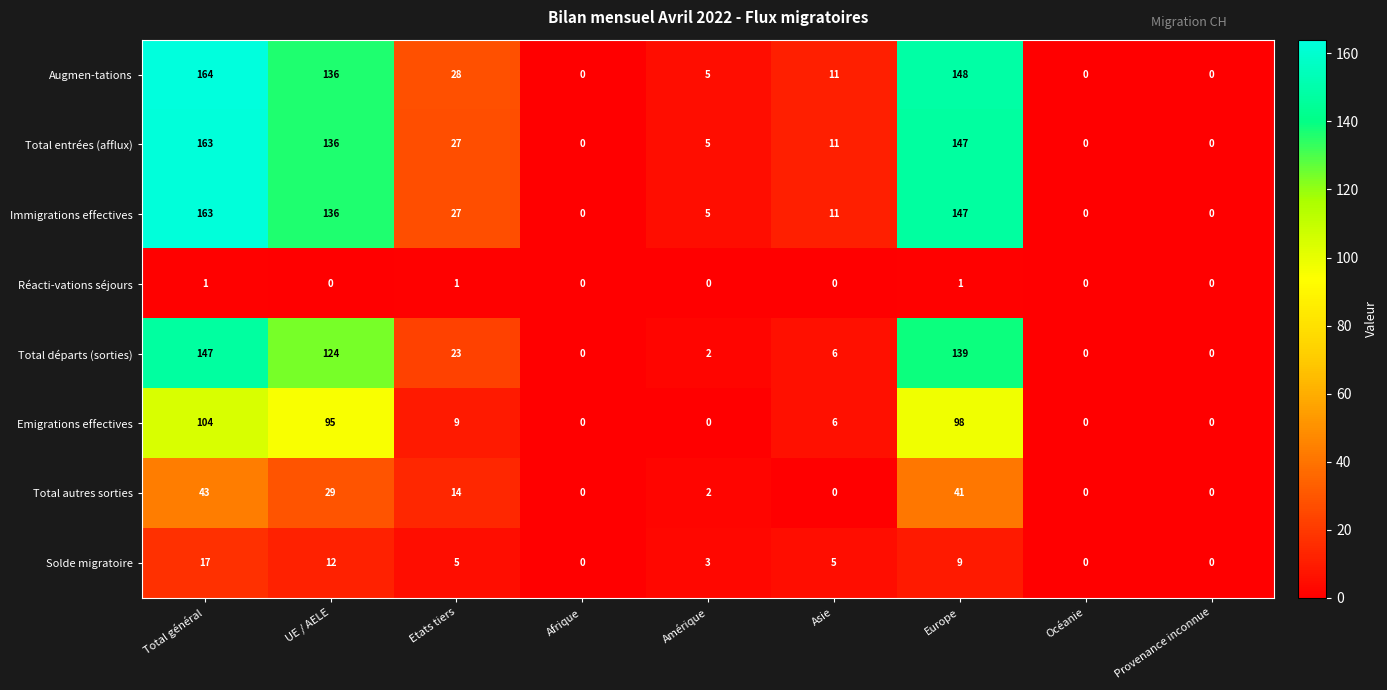

Which series has the largest total across all categories?

Augmen-tations